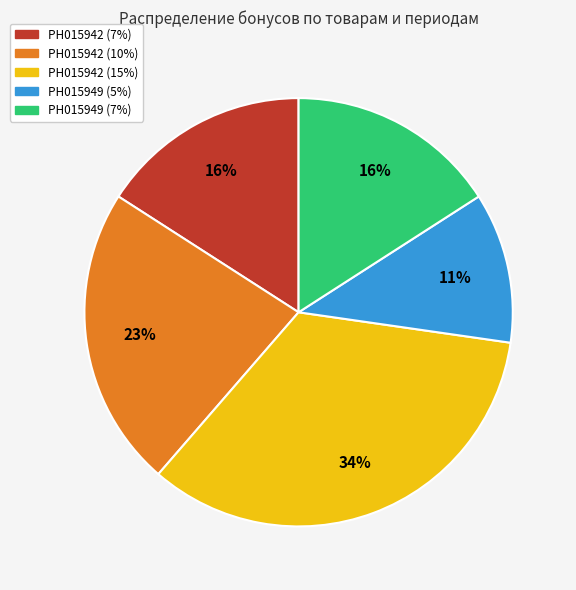

To the nearest percent, what is the combined percentage of РН015942 (15%) and РН015949 (5%)?

45%